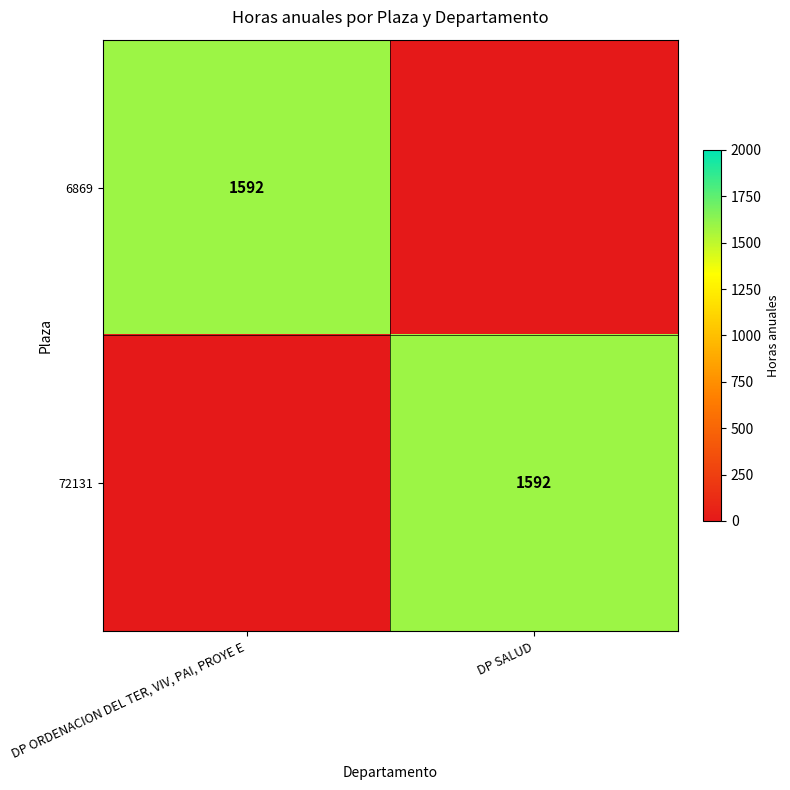

Is it true that 72131 equals 2720 at DP SALUD?

False